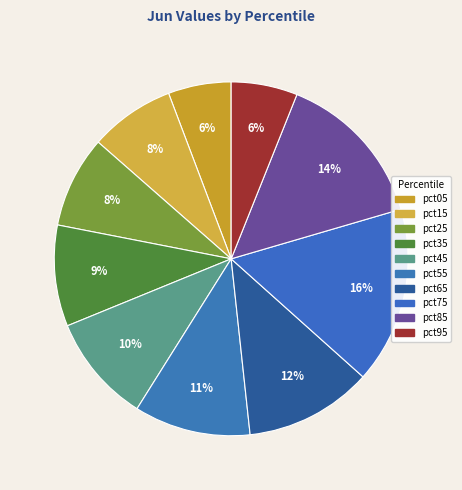

Is there a majority slice in this chart?

No